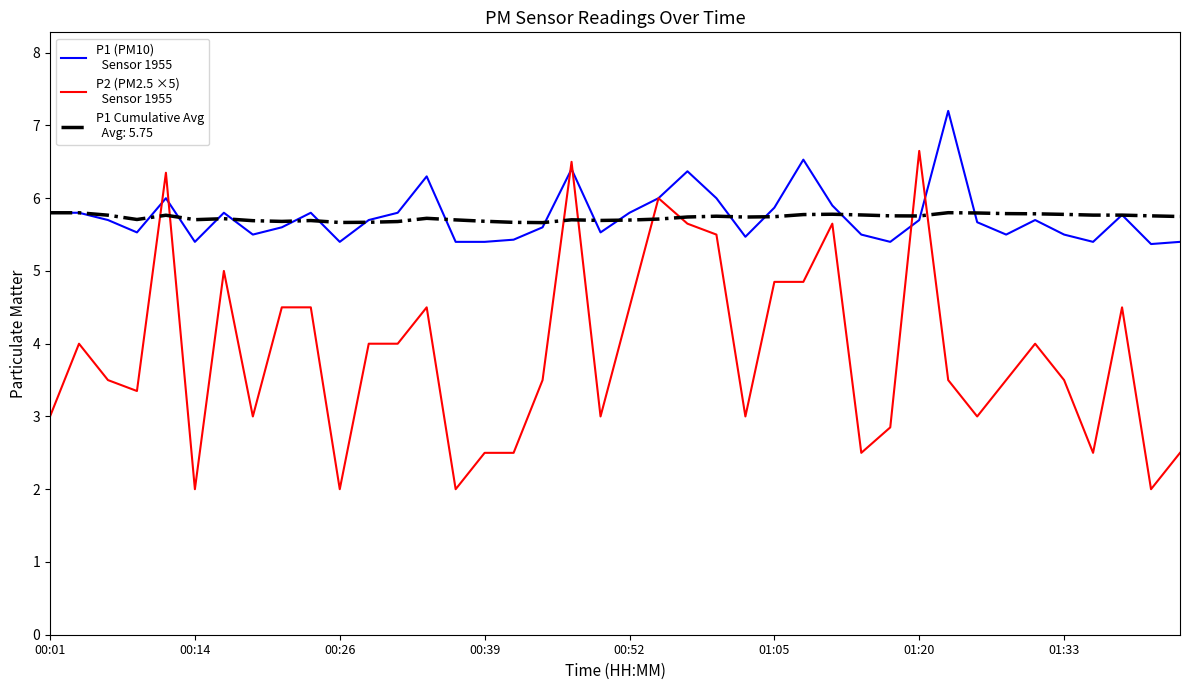

What is the smallest value displayed?

2.0